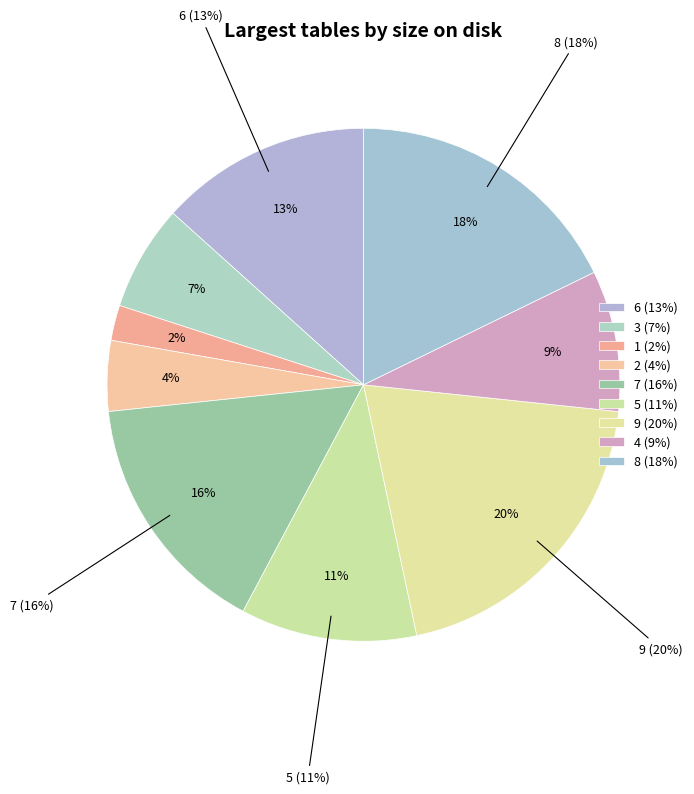

Between 9 and 2, which is larger?

9